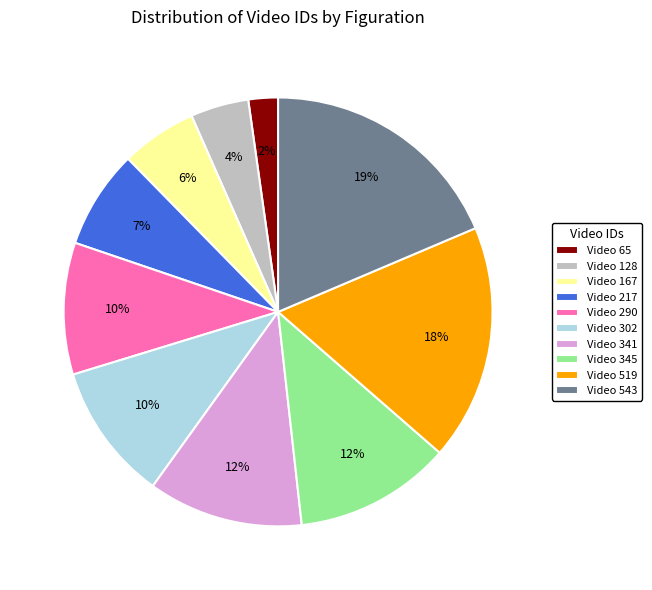

To the nearest percent, what is the average slice percentage?

10%